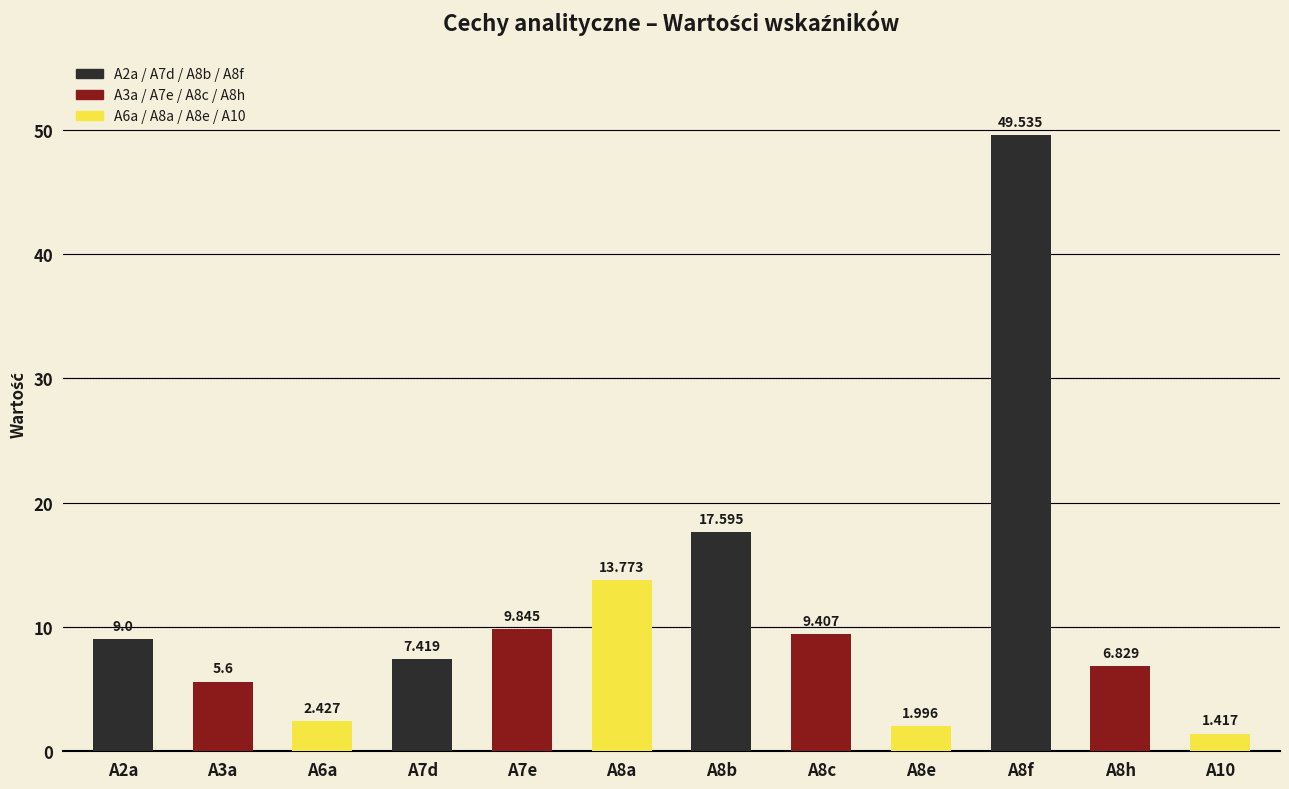

Where is the data nearest to the value 25?

A8b